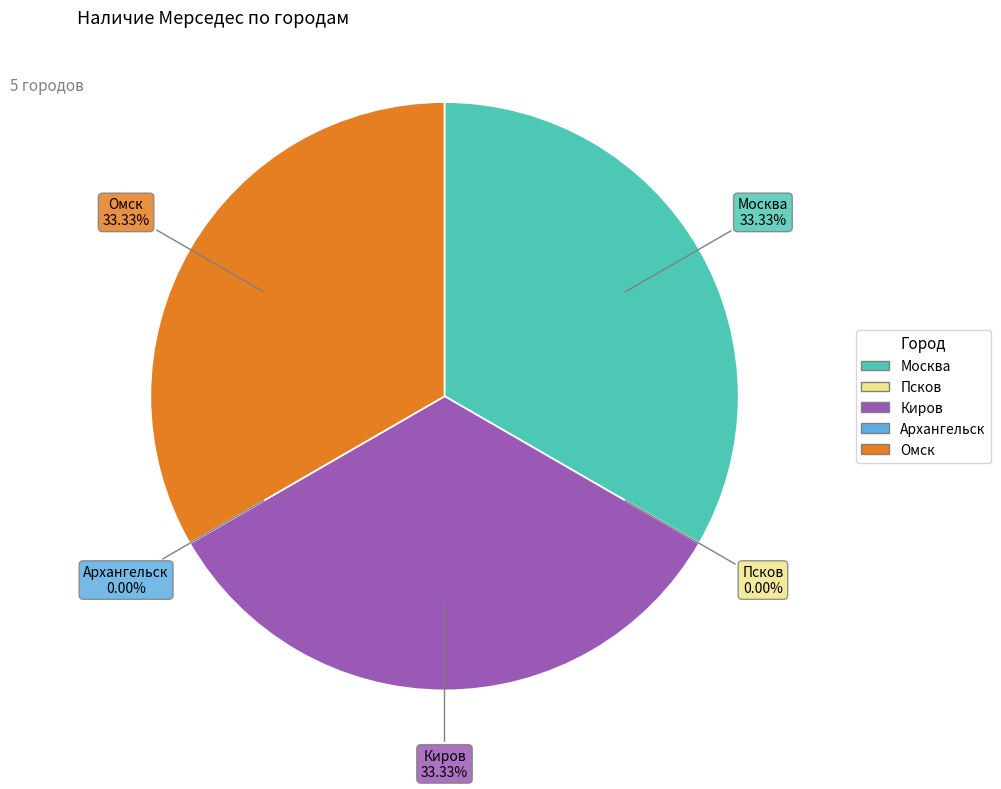

What is the change in value from Псков to Киров?

+1